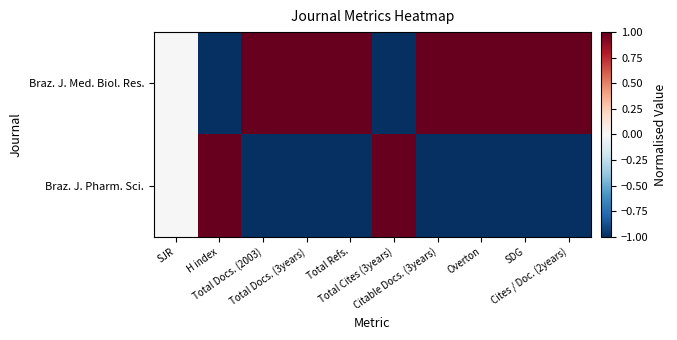

Rank the series by their average value, from highest to lowest.

Braz. J. Med. Biol. Res., Braz. J. Pharm. Sci.